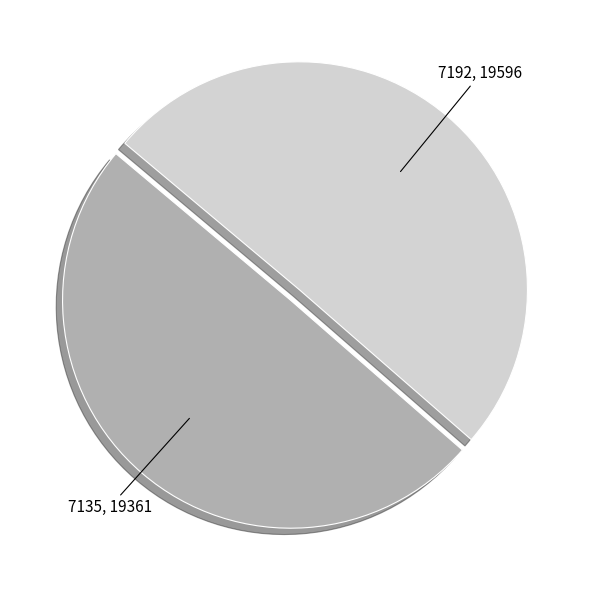

Is there any slice that represents more than half of the pie?

Yes